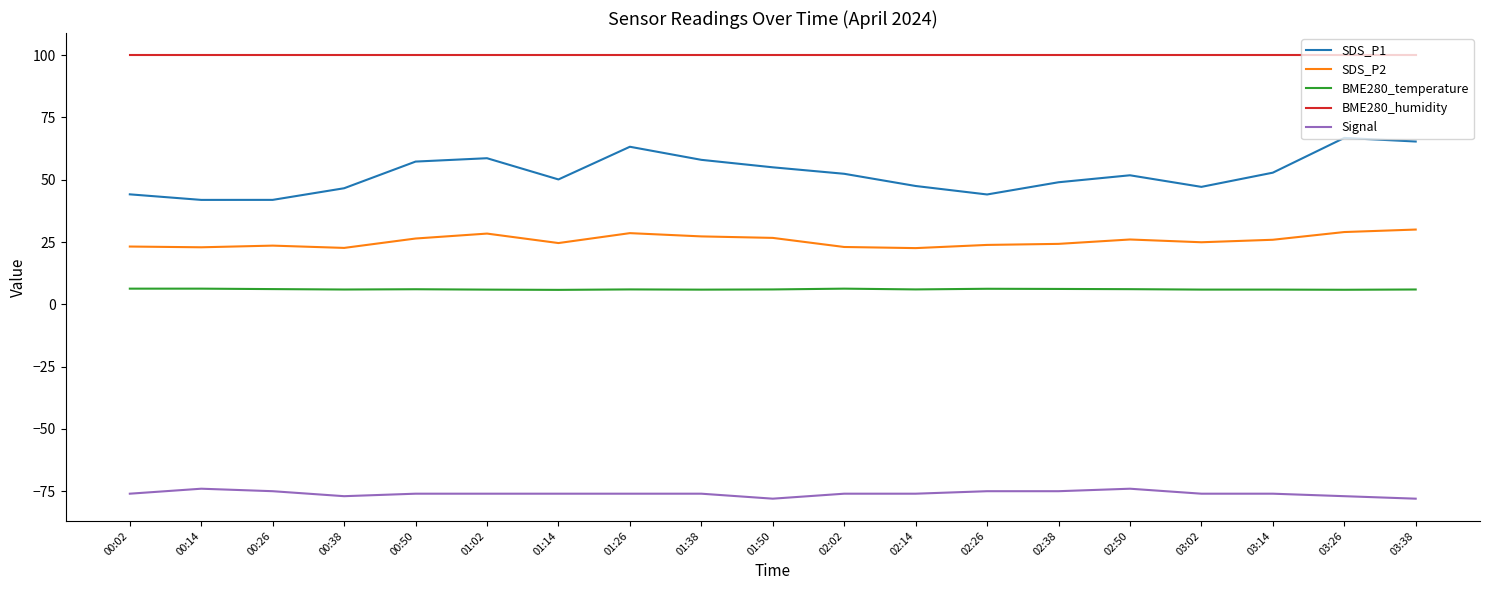

What are all the series names shown in the legend?

SDS_P1, SDS_P2, BME280_temperature, BME280_humidity, Signal